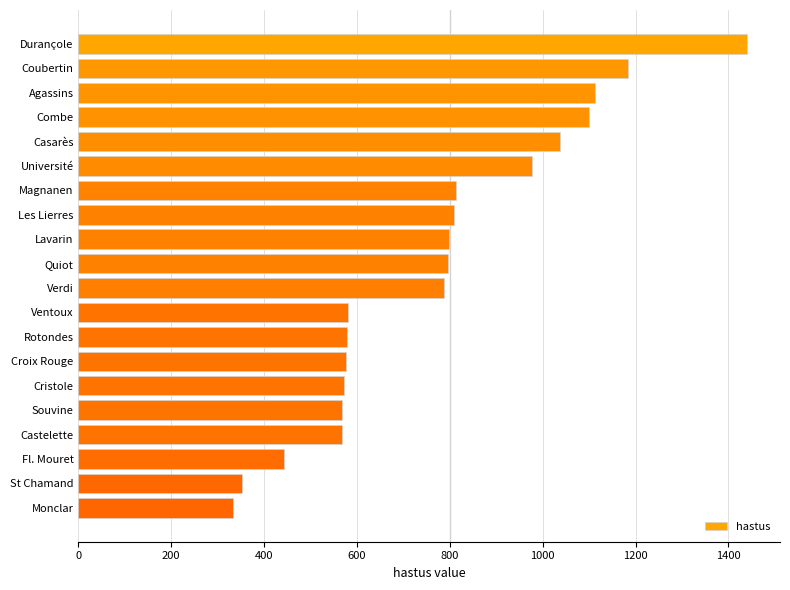

Approximately how many times larger is the value at Monclar compared to Université?

0.3